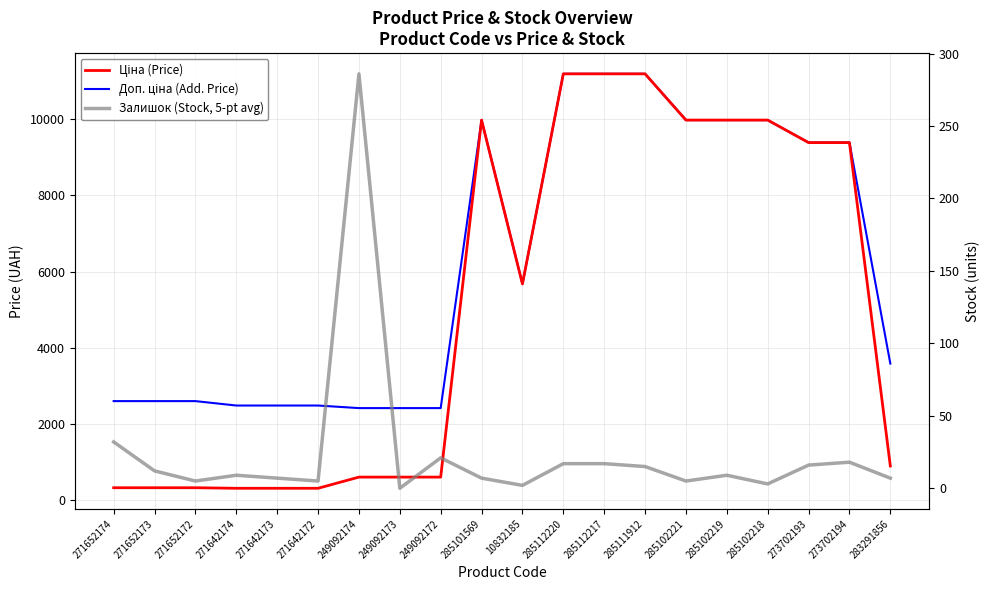

How many values in the Залишок (Stock, 5-pt avg) series exceed 9?

9